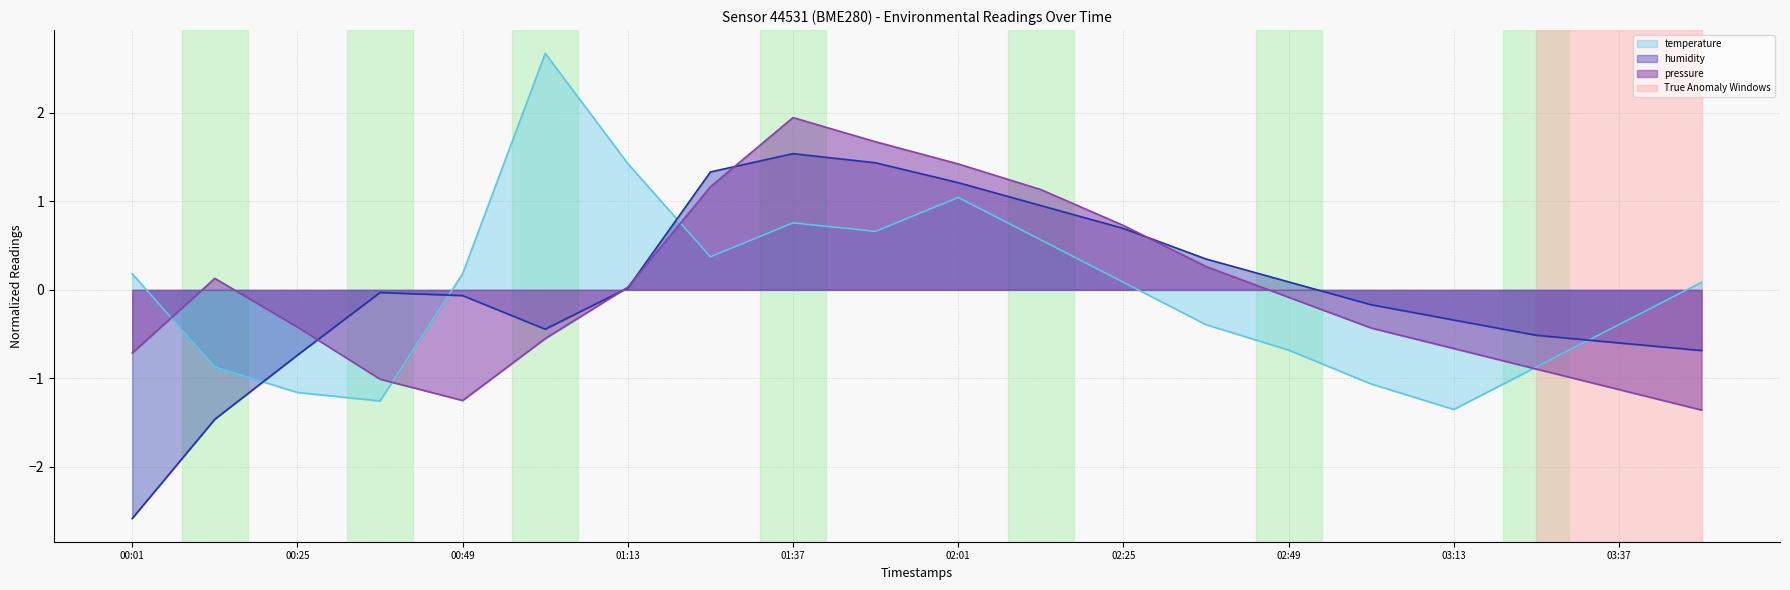

Rank the categories by pressure_norm value from lowest to highest.

03:49, 00:49, 03:37, 00:37, 03:25, 00:01, 03:13, 01:01, 03:01, 00:25, 02:49, 01:13, 00:13, 02:37, 02:25, 02:13, 01:25, 02:01, 01:49, 01:37